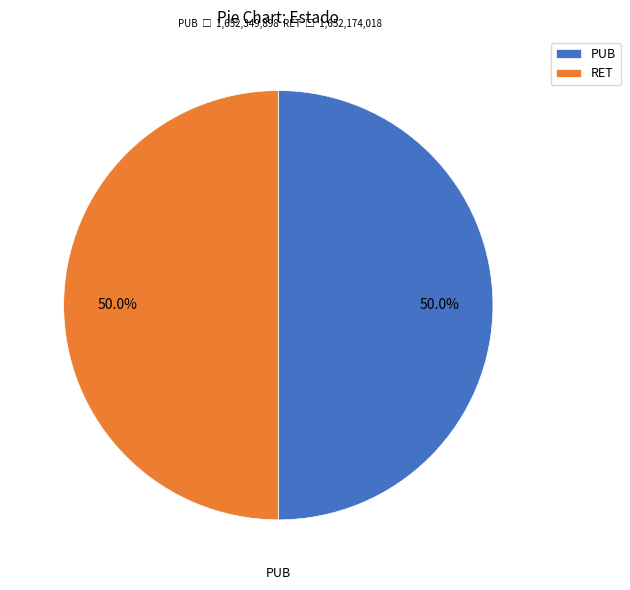

What is the ratio of the value at RET to the value at PUB?

1.0